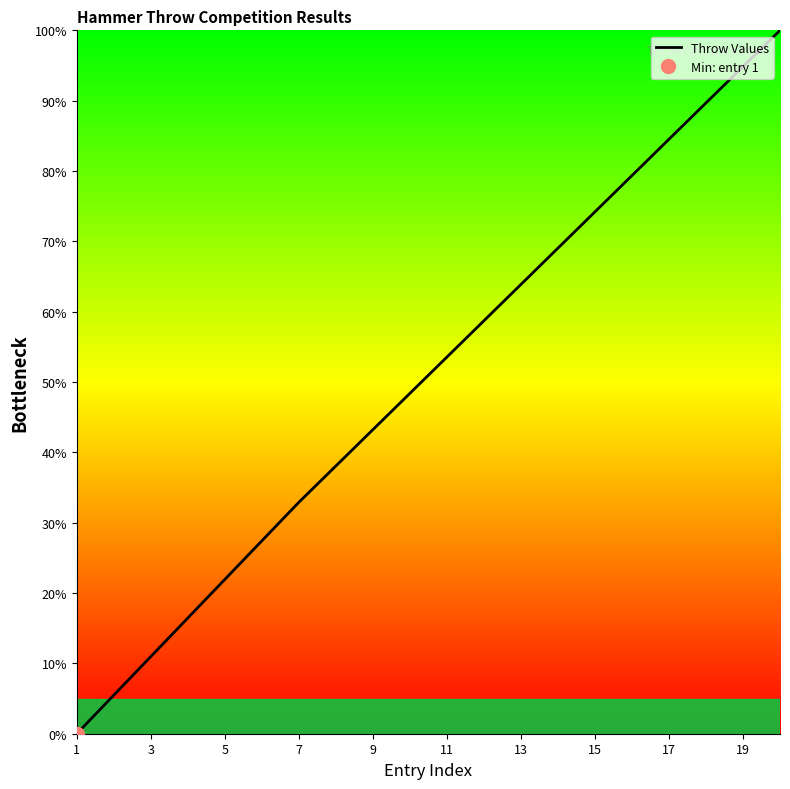

The value of Throw Values at 13 is 27.6. True or false?

False